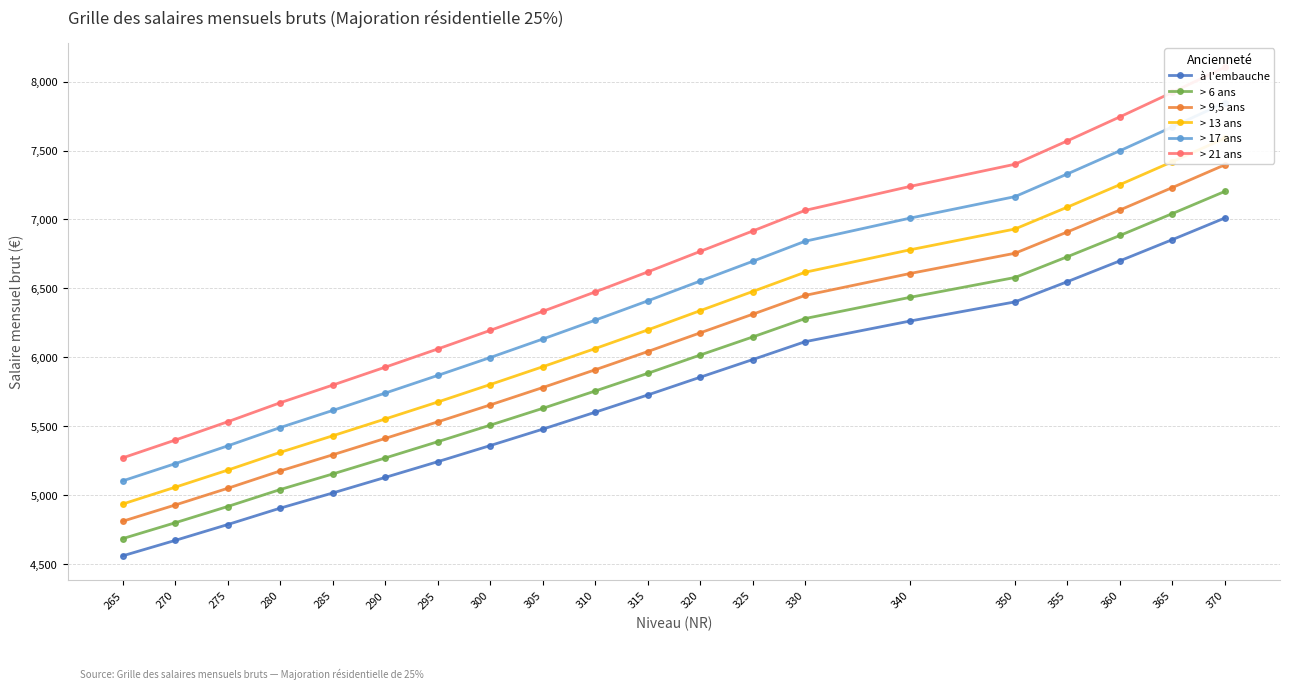

Which has a higher value, 270 or 350?

350